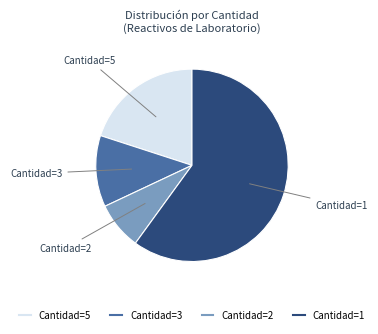

Is there any slice that represents more than half of the pie?

Yes